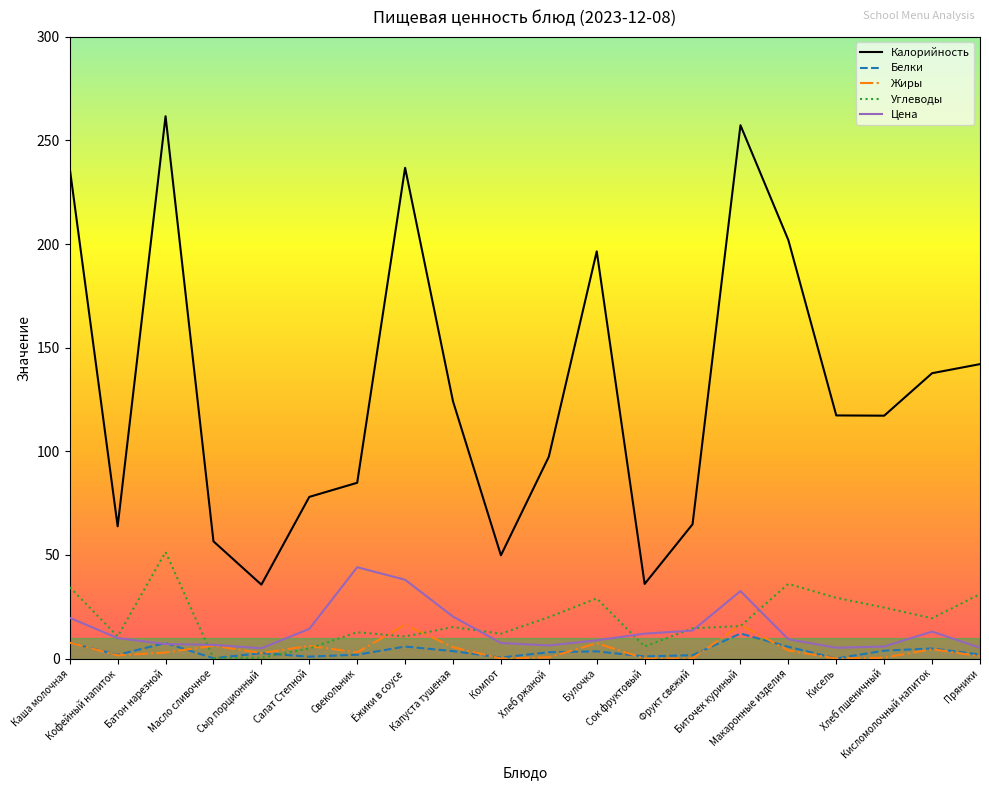

Between which two adjacent categories do Жиры and Углеводы first intersect?

Батон нарезной and Масло сливочное